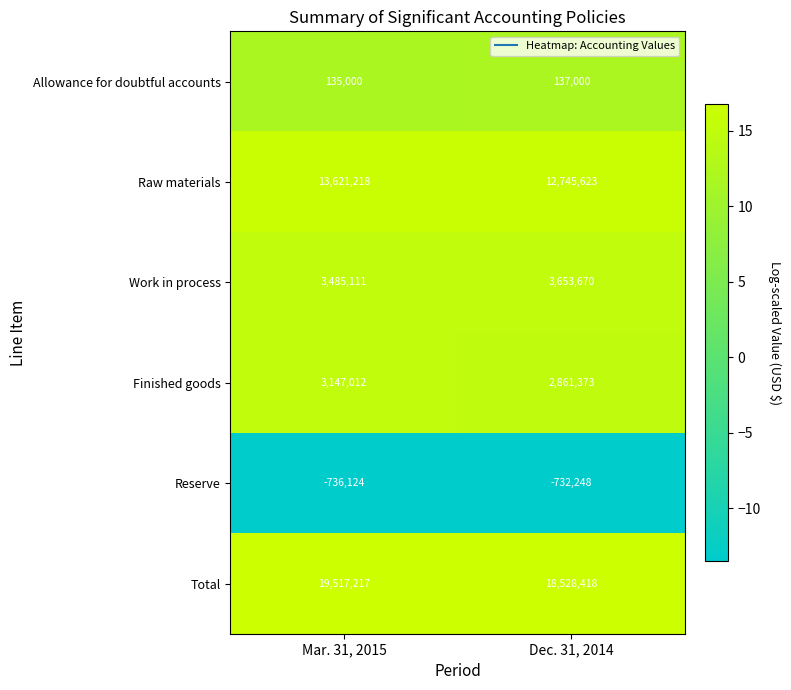

Between Mar. 31, 2015 and Dec. 31, 2014, which series saw the biggest shift?

Total